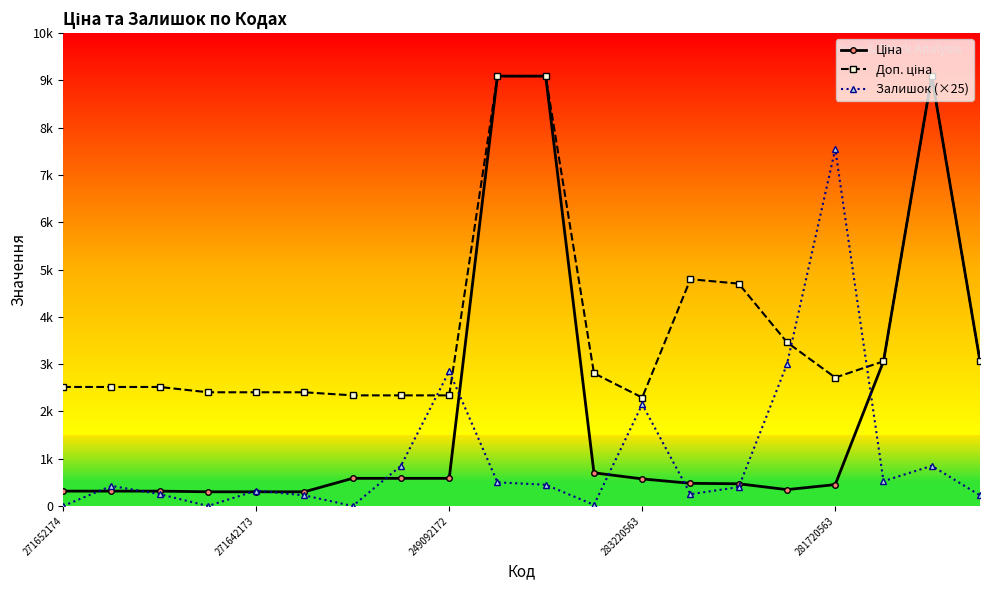

Is this an area chart (filled region under the line)?

No